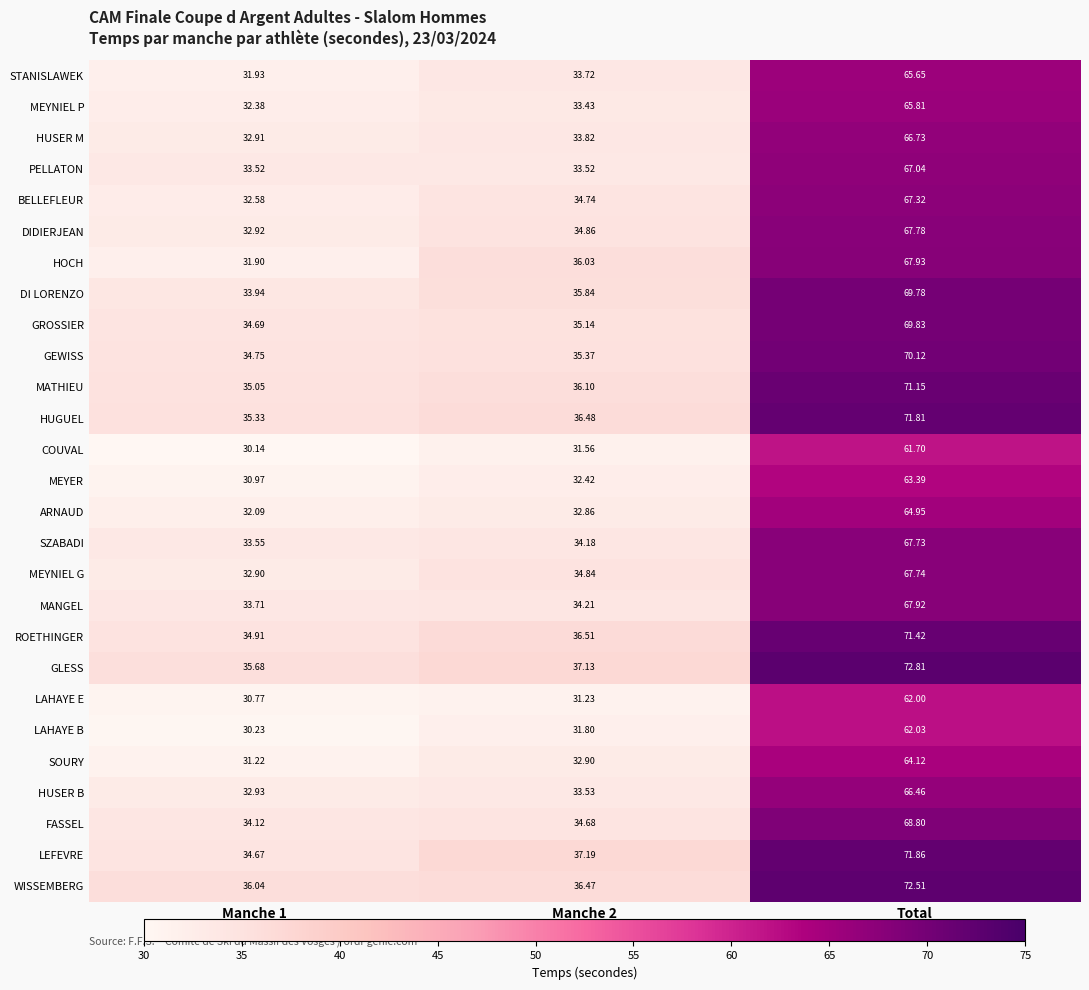

Which label corresponds to the largest value in the chart?

Total